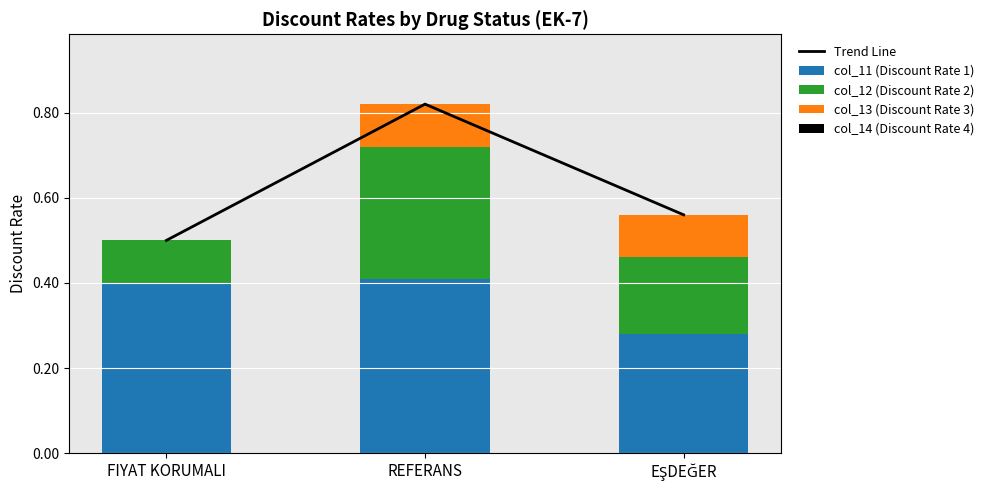

True or false: col_12 (Discount Rate 2) has a value of 0.2 at FIYAT KORUMALI.

False